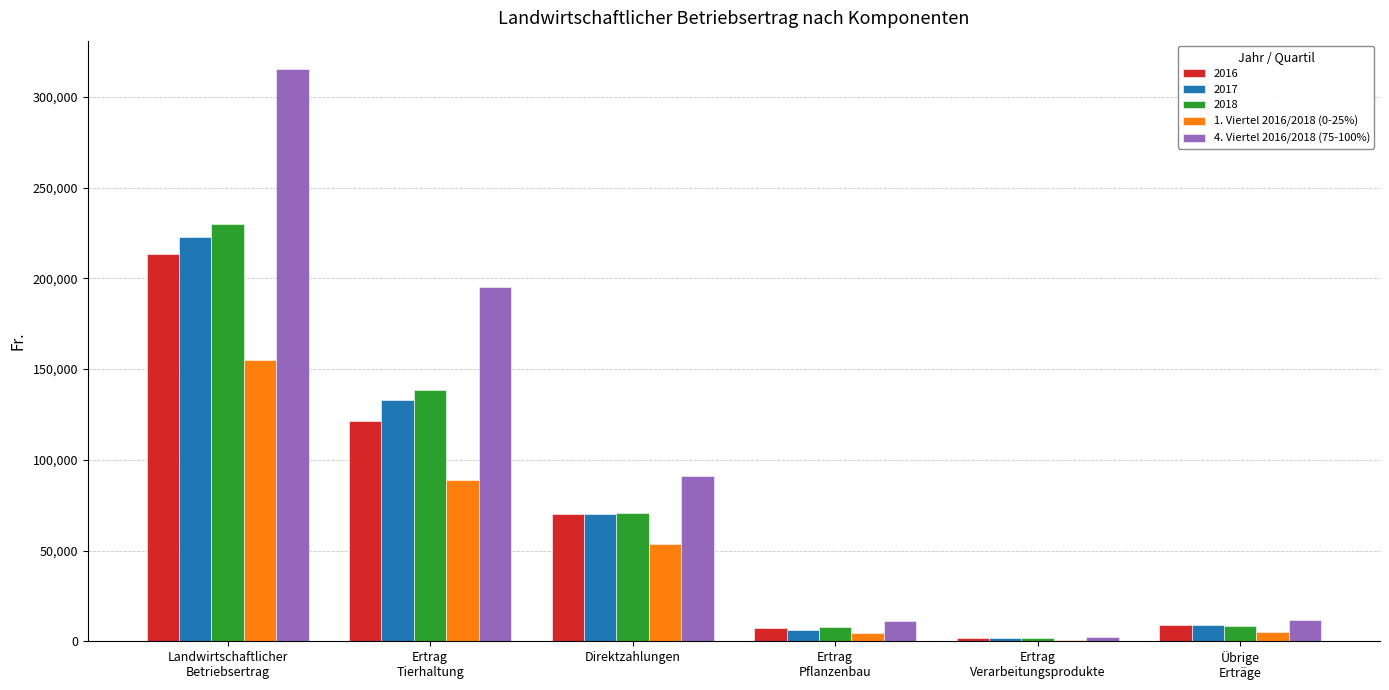

Which series has the widest spread of values?

4. Viertel 2016/2018 (75-100%)